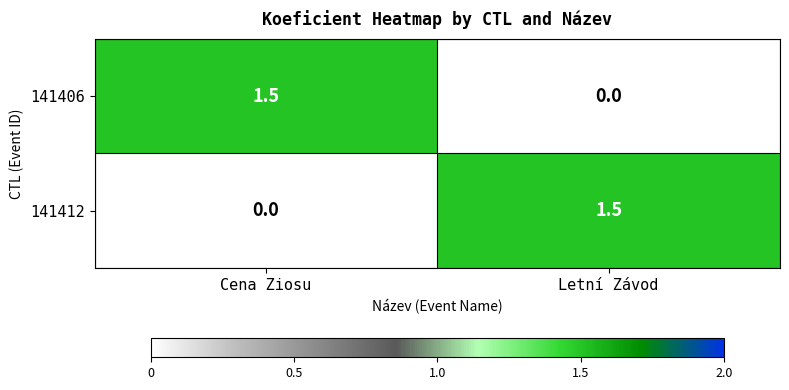

What is the total value across all series at Cena Ziosu?

1.5